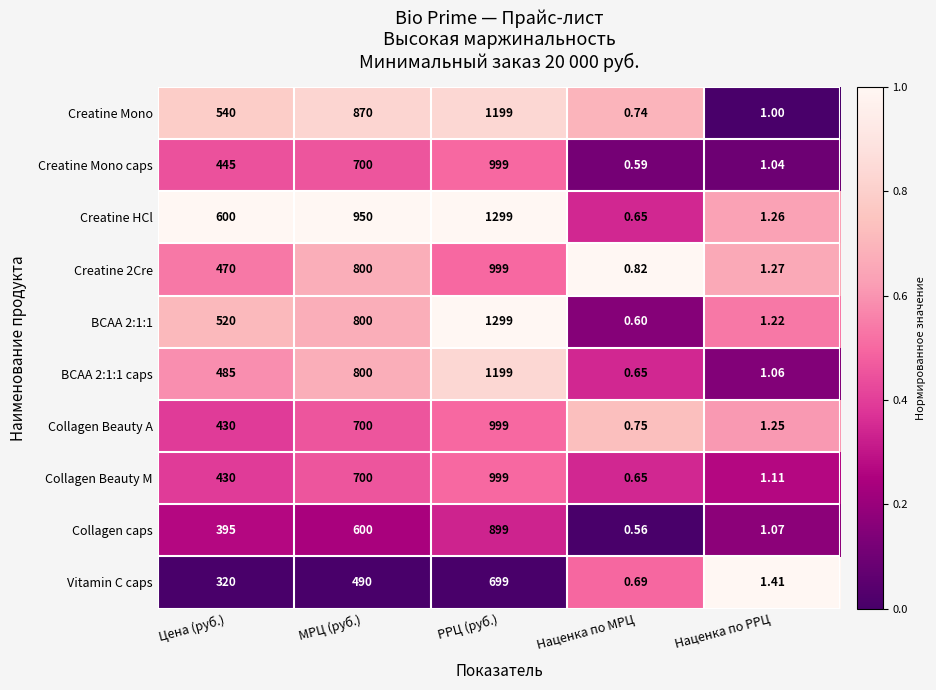

Which category has the lowest value across all series?

Наценка по МРЦ